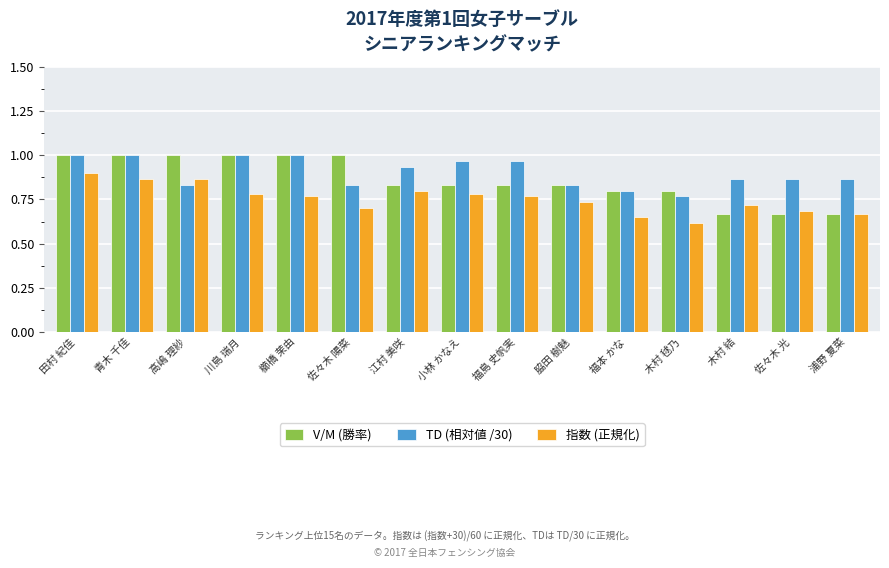

Is the value of 指数 (正規化) at 木村 結 greater than the value of TD (相対値 /30) at 高嶋 理紗?

No